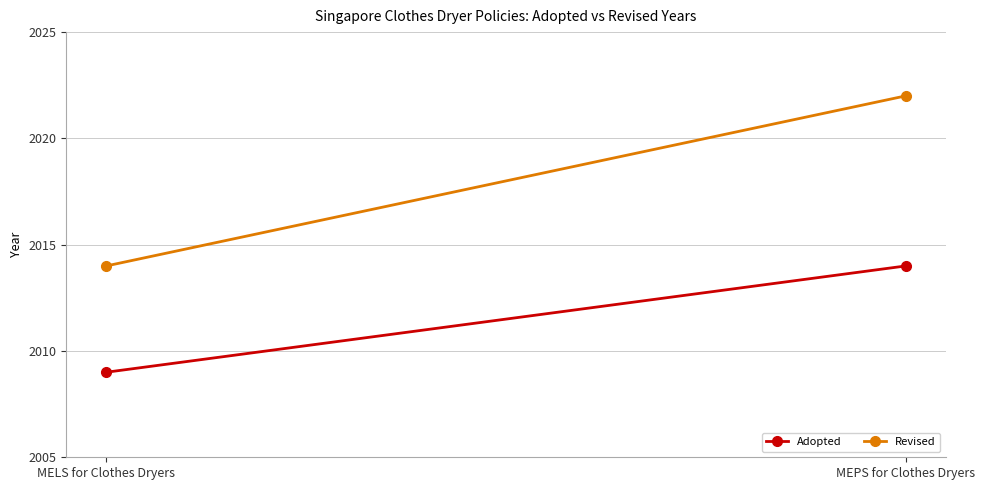

Reading right to left, what are all the values shown in this chart?

Adopted: MEPS for Clothes Dryers=2014	MELS for Clothes Dryers=2009
Revised: MEPS for Clothes Dryers=2022	MELS for Clothes Dryers=2014